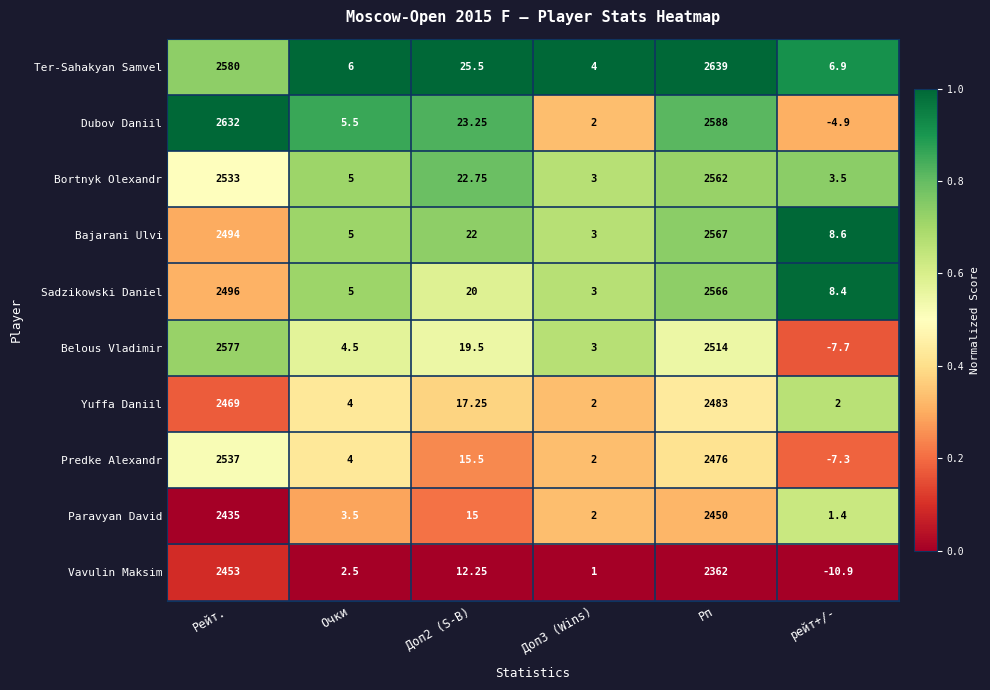

How many distinct data groups are displayed?

10